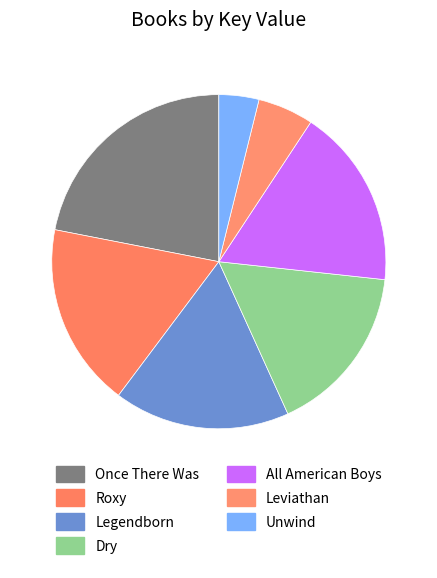

What is the largest slice in the pie chart?

Once There Was